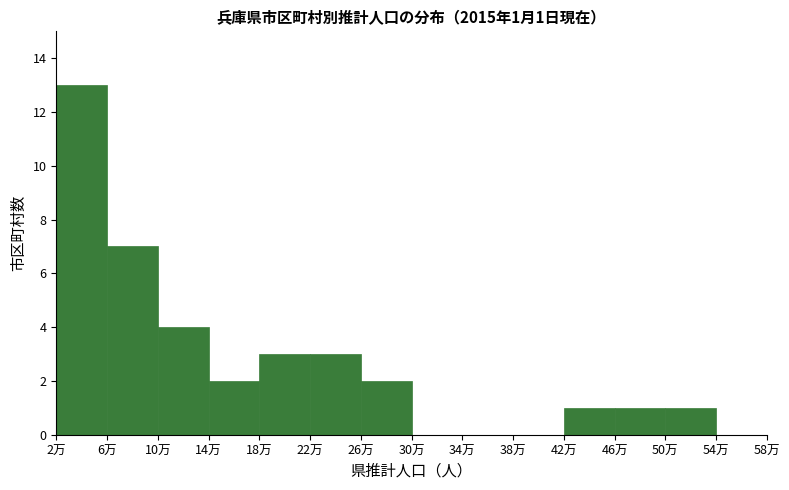

Reading right to left, what are all the values shown in this chart?

54万=0	50万=1	46万=1	42万=1	38万=0	34万=0	30万=0	26万=2	22万=3	18万=3	14万=2	10万=4	6万=7	2万=13